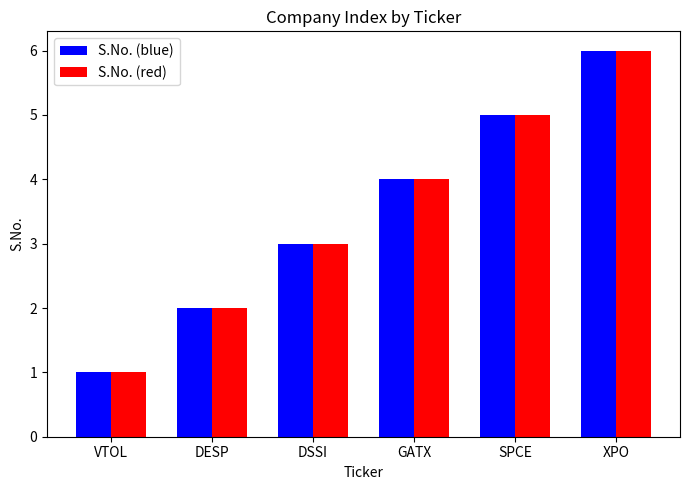

Reading left to right, list all the values displayed in this chart.

S.No. (blue): 1	2	3	4	5	6
S.No. (red): 1	2	3	4	5	6